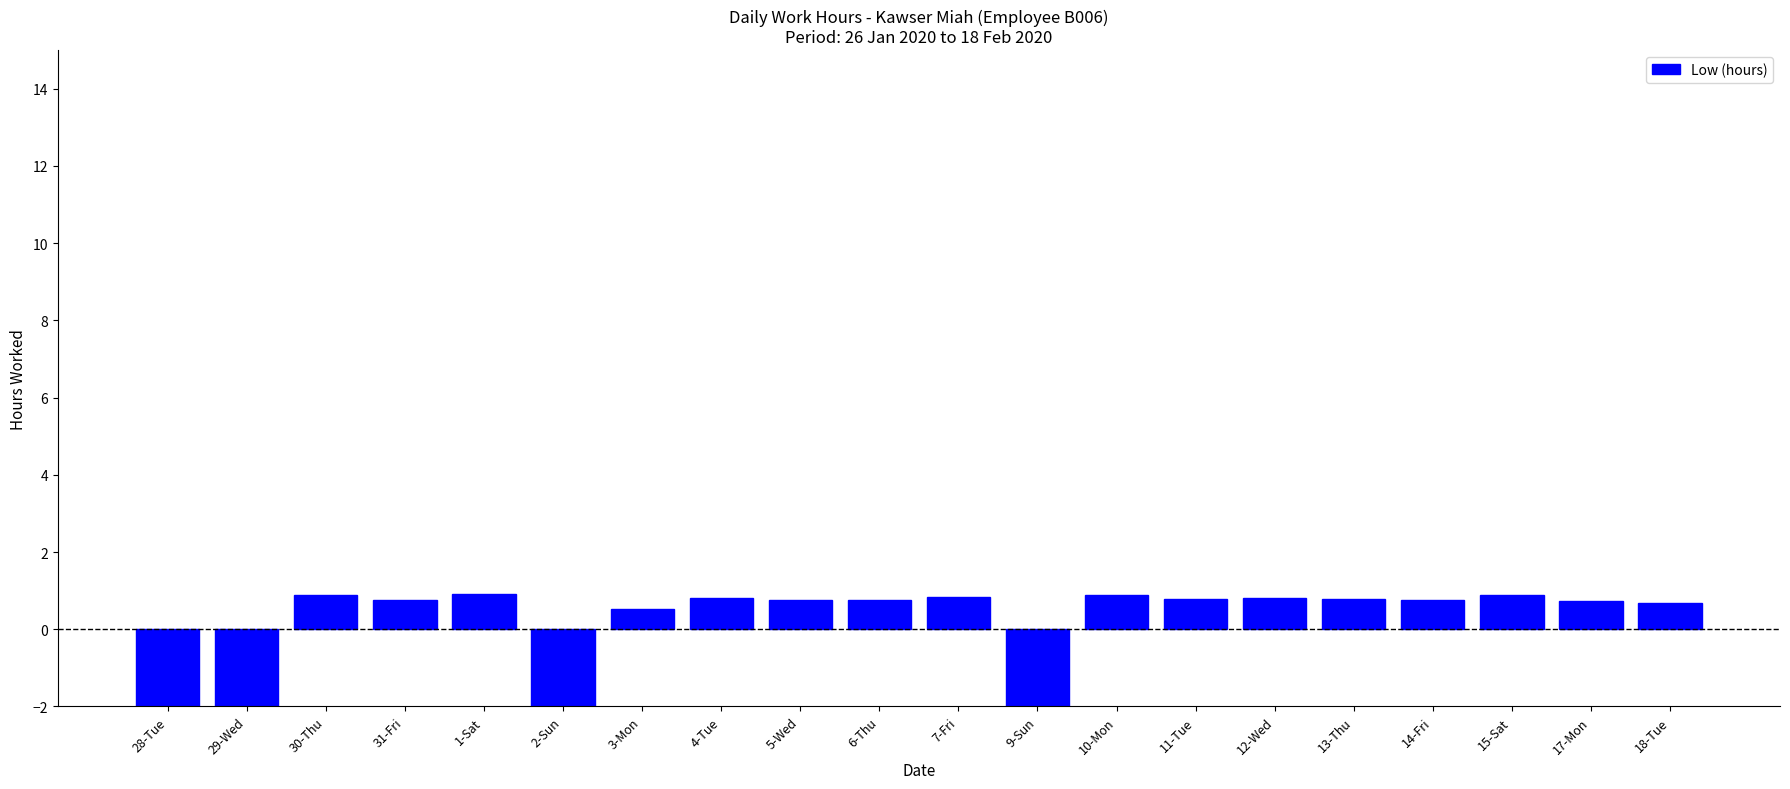

What is the difference between the second highest and minimum values?

4.1